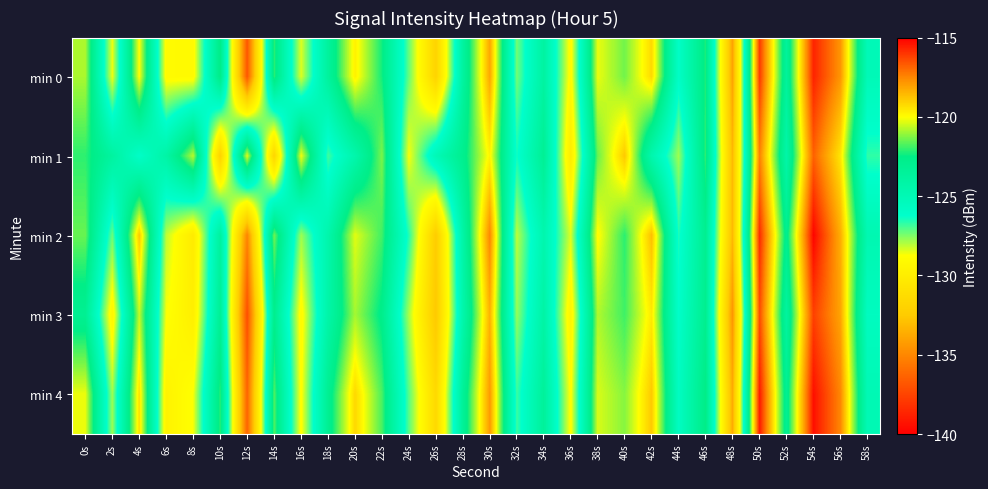

Reading right to left, list all the values displayed in this chart.

min 0: 58s=-125.1	56s=-117.8	54s=-115.7	52s=-123.6	50s=-116.1	48s=-134.0	46s=-122.3	44s=-125.9	42s=-119.3	40s=-121.4	38s=-120.2	36s=-129.1	34s=-123.9	32s=-127.4	30s=-118.2	28s=-123.8	26s=-131.9	24s=-127.2	22s=-122.3	20s=-119.7	18s=-123.7	16s=-128.4	14s=-122.1	12s=-136.8	10s=-122.5	8s=-129.1	6s=-129.1	4s=-120.0	2s=-128.6	0s=-120.9
min 1: 58s=-126.7	56s=-119.5	54s=-116.8	52s=-124.3	50s=-117.4	48s=-133.2	46s=-122.1	44s=-127.8	42s=-124.6	40s=-118.9	38s=-121.5	36s=-130.1	34s=-123.2	32s=-126.4	30s=-119.8	28s=-122.9	26s=-125.1	24s=-128.7	22s=-121.3	20s=-124.5	18s=-126.9	16s=-120.1	14s=-131.8	12s=-120.3	10s=-132.0	8s=-120.7	6s=-124.2	4s=-126.0	2s=-123.8	0s=-122.1
min 2: 58s=-124.8	56s=-118.3	54s=-115.1	52s=-122.9	50s=-115.8	48s=-133.2	46s=-123.0	44s=-126.5	42s=-118.7	40s=-122.1	38s=-119.9	36s=-128.4	34s=-124.6	32s=-128.1	30s=-117.5	28s=-124.2	26s=-132.4	24s=-126.6	22s=-121.9	20s=-120.3	18s=-124.5	16s=-127.8	14s=-121.4	12s=-135.1	10s=-123.7	8s=-130.2	6s=-128.1	4s=-118.9	2s=-127.3	0s=-121.5
min 3: 58s=-125.6	56s=-118.1	54s=-116.2	52s=-123.8	50s=-116.4	48s=-134.5	46s=-122.9	44s=-126.1	42s=-119.6	40s=-121.9	38s=-120.8	36s=-129.5	34s=-124.1	32s=-127.7	30s=-118.4	28s=-124.5	26s=-132.6	24s=-127.9	22s=-122.7	20s=-120.9	18s=-124.3	16s=-129.1	14s=-122.8	12s=-137.1	10s=-123.2	8s=-129.9	6s=-128.7	4s=-120.6	2s=-129.4	0s=-123.1
min 4: 58s=-125.0	56s=-117.5	54s=-115.3	52s=-123.1	50s=-115.5	48s=-133.7	46s=-122.5	44s=-125.7	42s=-118.9	40s=-121.2	38s=-120.4	36s=-128.9	34s=-123.5	32s=-126.8	30s=-117.9	28s=-123.4	26s=-131.5	24s=-127.1	22s=-121.8	20s=-119.2	18s=-123.1	16s=-128.9	14s=-121.7	12s=-136.3	10s=-122.1	8s=-128.7	6s=-129.6	4s=-119.4	2s=-127.8	0s=-120.2